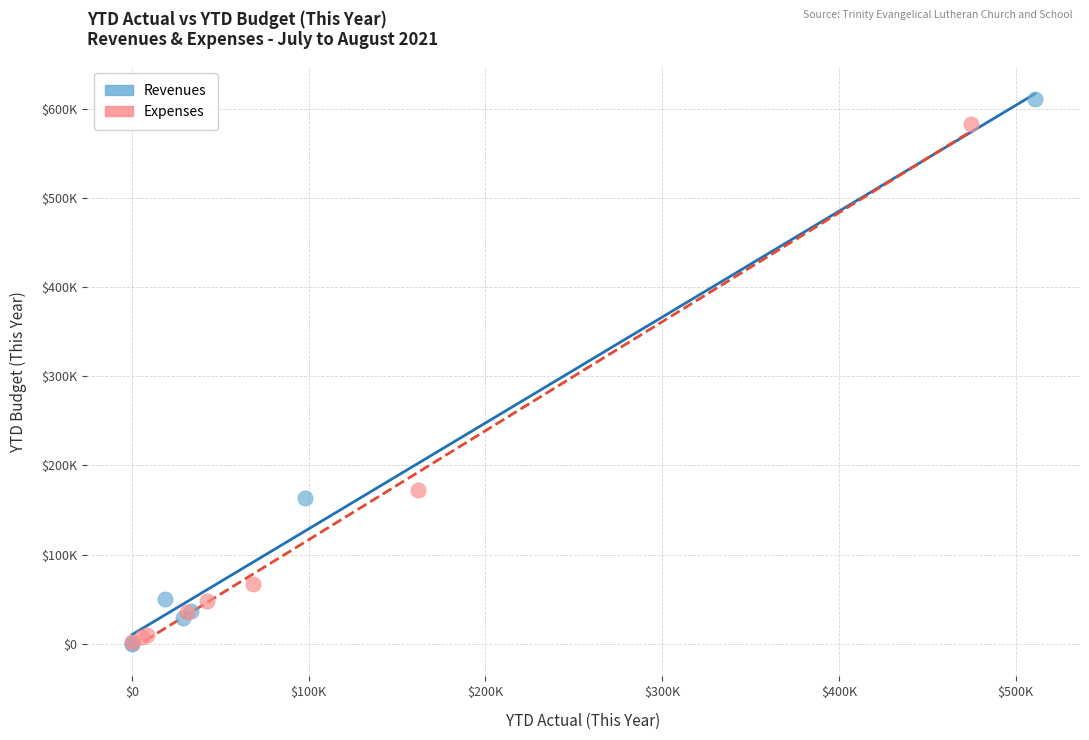

What are all the series names shown in the legend?

Revenues, Expenses